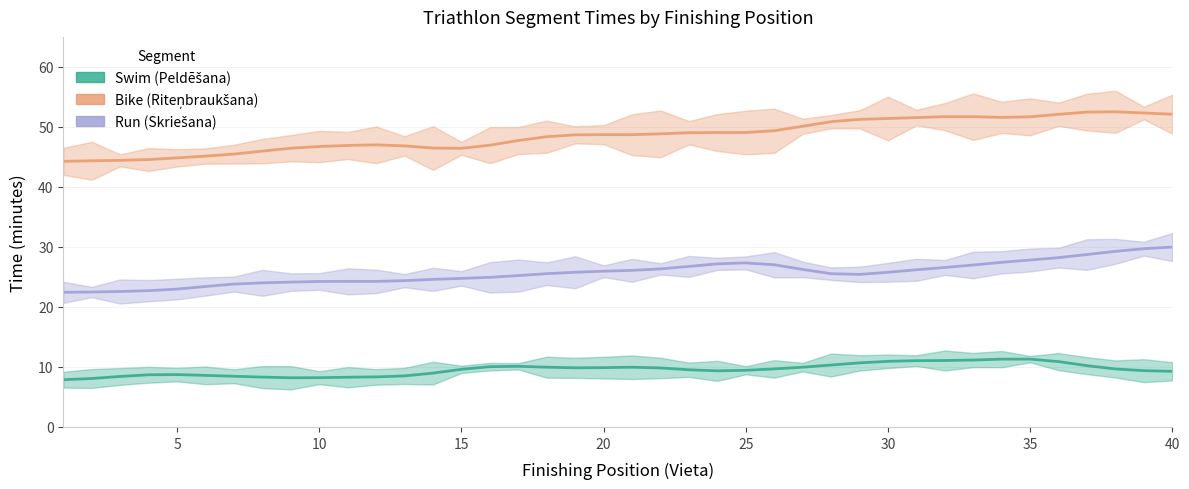

What are all the series names shown in the legend?

Swim (Peldēšana), Bike (Riteņbraukšana), Run (Skriešana)